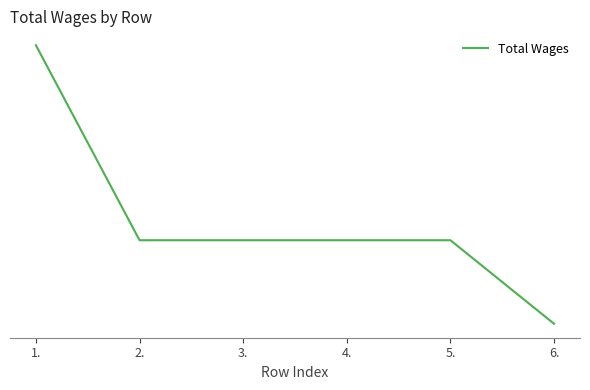

Reading right to left, extract all data points from this chart.

6.=300	5.=900	4.=900	3.=900	2.=900	1.=2300